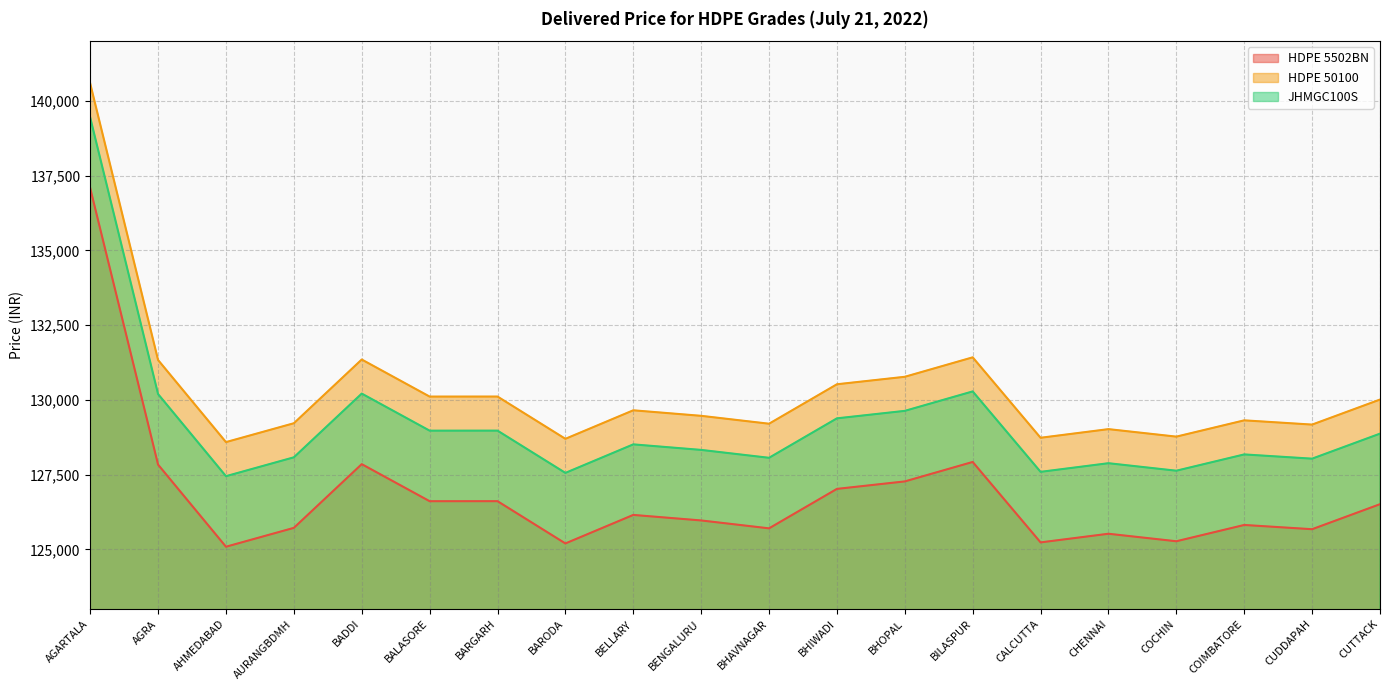

Between AHMEDABAD and BENGALURU, which series saw the biggest shift?

HDPE 5502BN